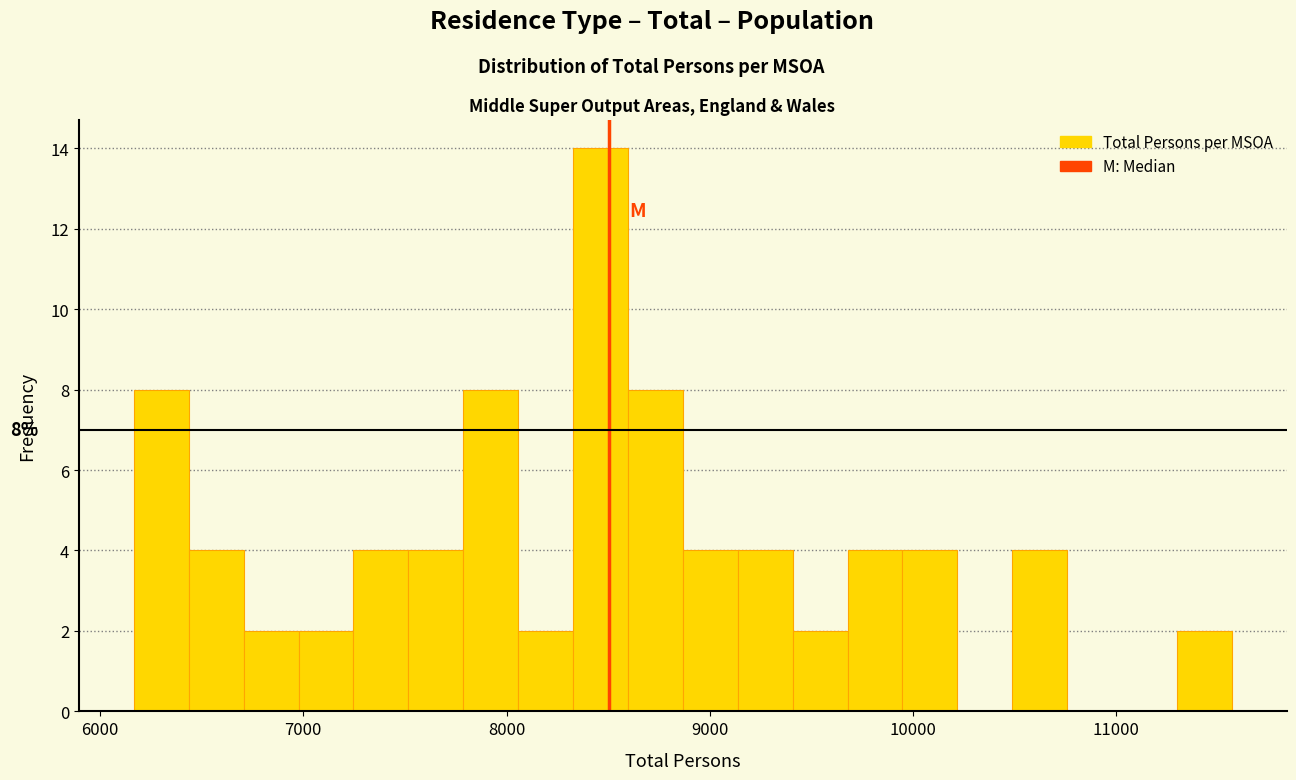

Around what value on the x-axis is the tallest bar? Give the approximate position of its centre, as read against the axis.

8500